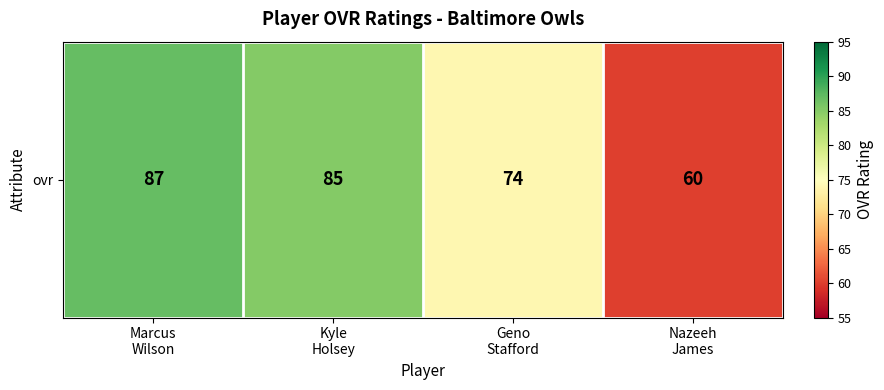

Rank the categories by value from highest to lowest.

Marcus
Wilson, Kyle
Holsey, Geno
Stafford, Nazeeh
James